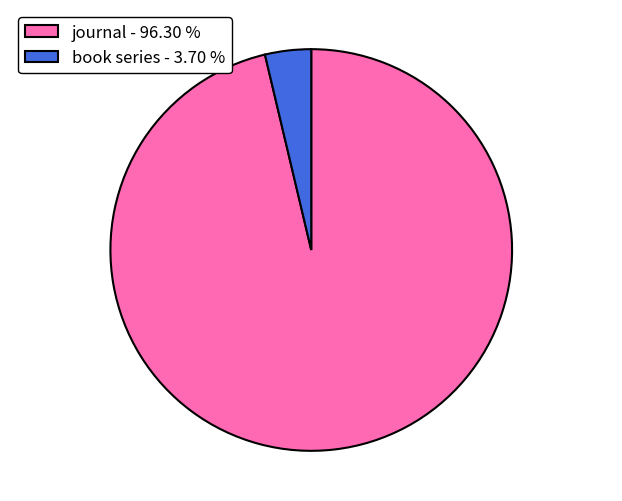

Is the sum of journal - 96.30 % and book series - 3.70 % greater than half?

Yes